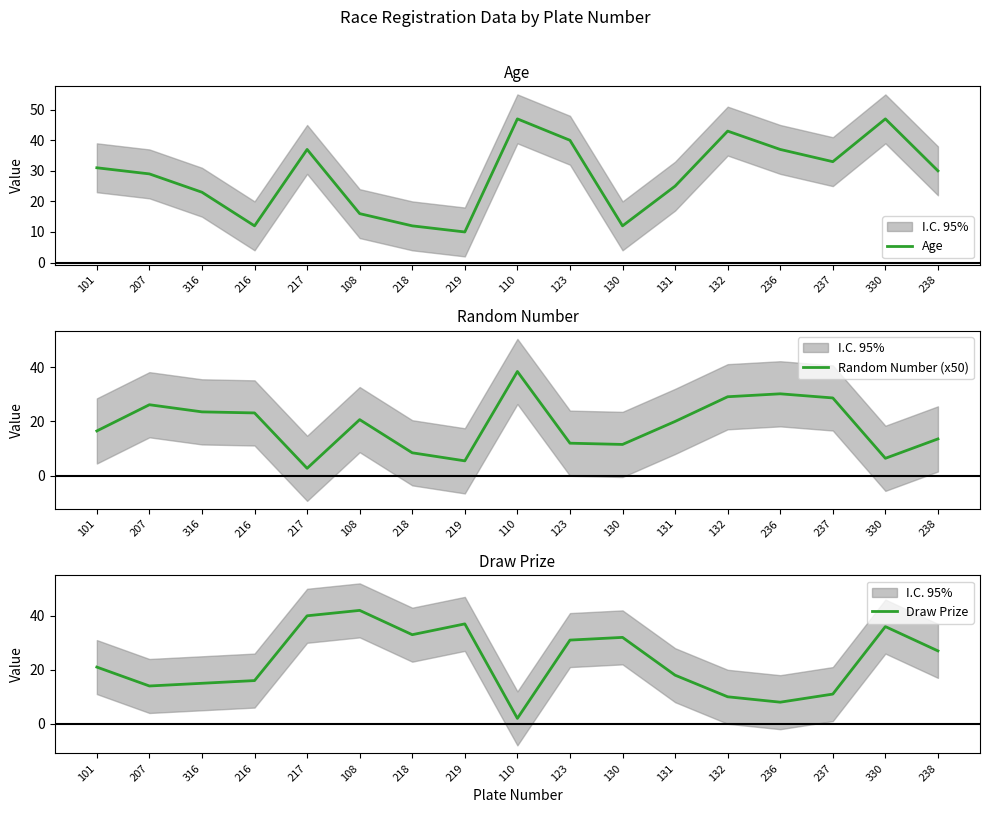

True or false: Draw Prize has more than 2 points higher than both neighbors.

True